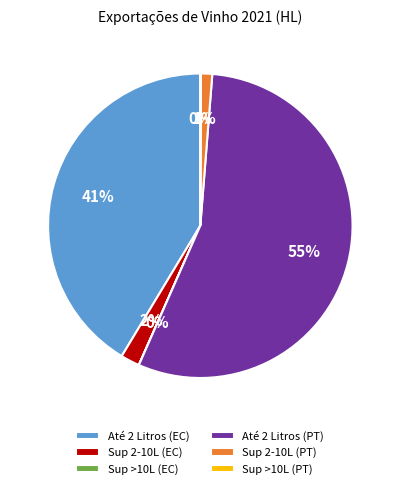

Which has a higher value, Até 2 Litros (PT) or Até 2 Litros (EC)?

Até 2 Litros (PT)